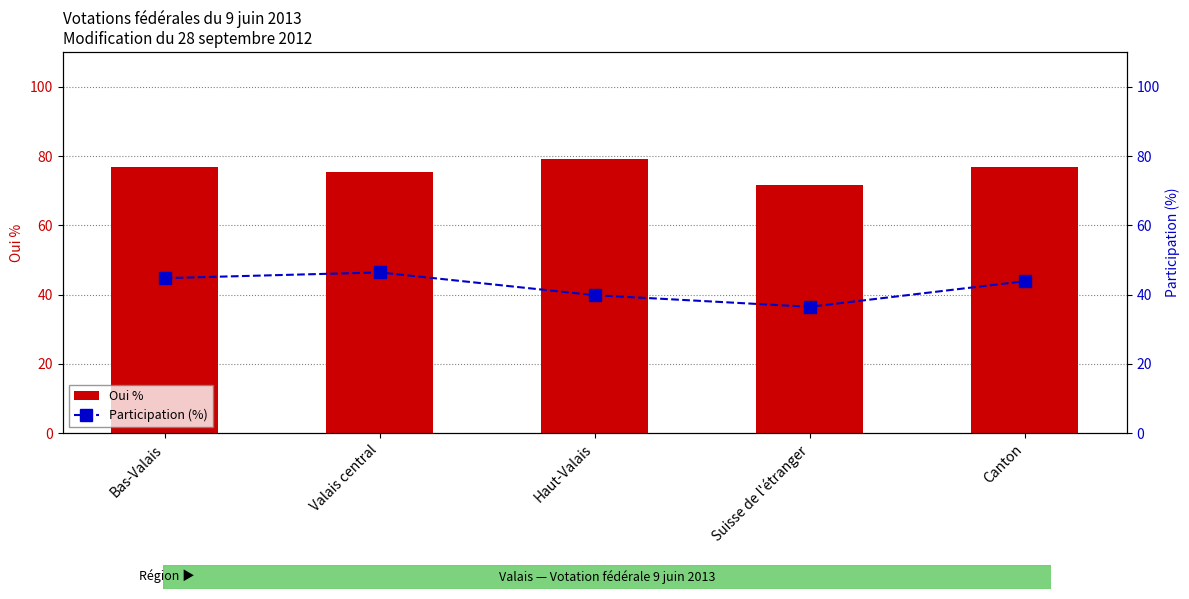

Is the value of Oui % at Canton greater than the value of Participation (%) at Canton?

Yes